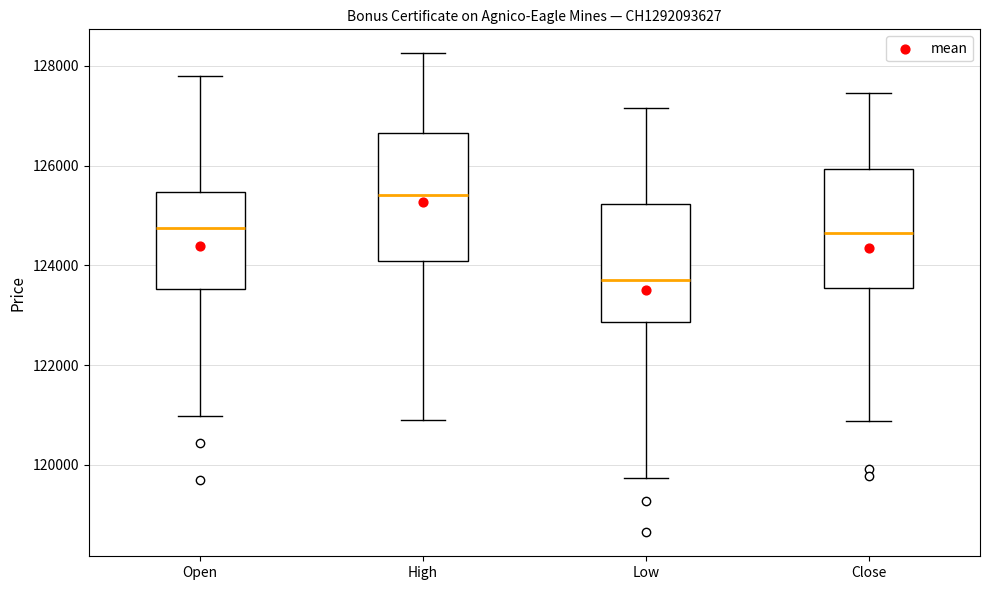

Which box's median line is the lowest?

Low